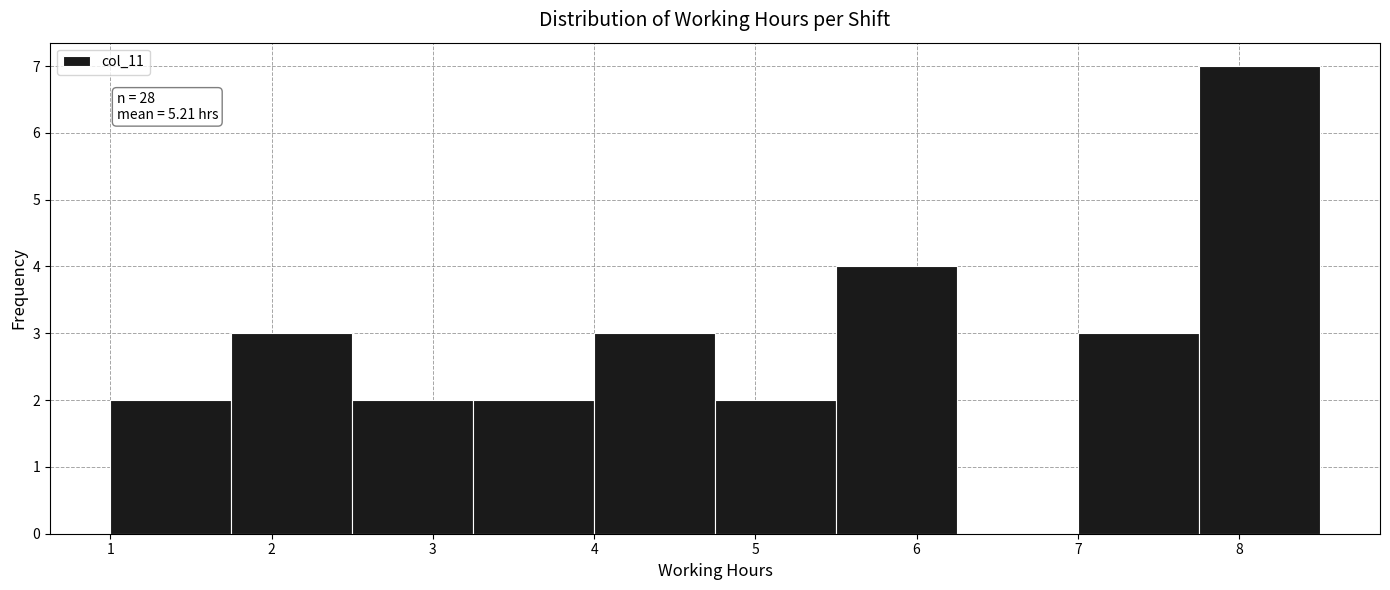

Which range on the x-axis has the tallest bar?

7.75 to 8.50